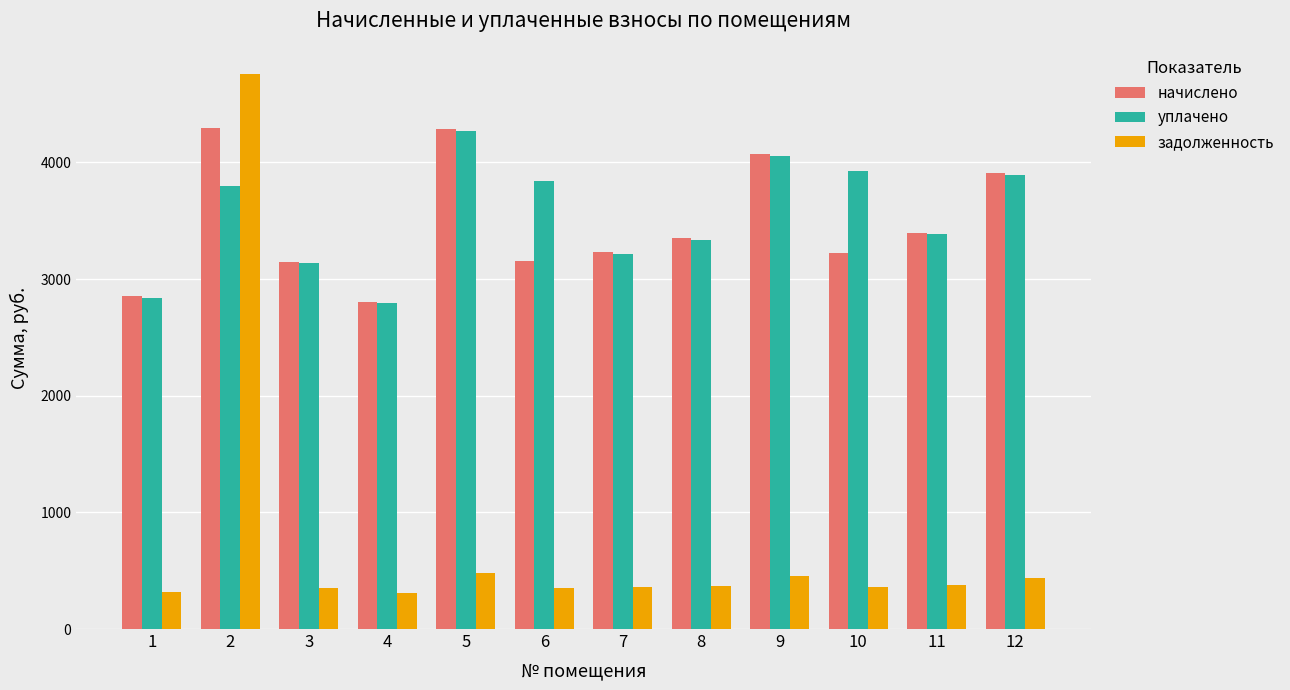

What is the sum of the начислено values at 2 and 3?

7442.6